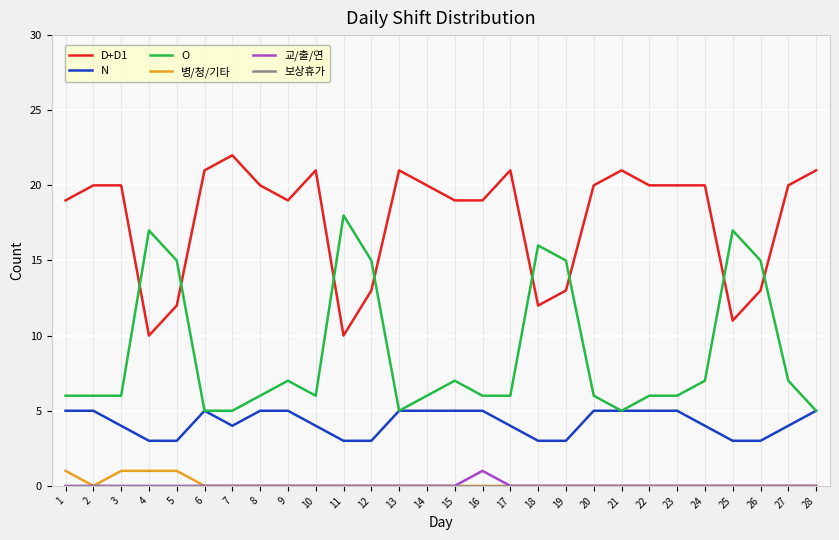

Which series has the largest range (max minus min)?

O